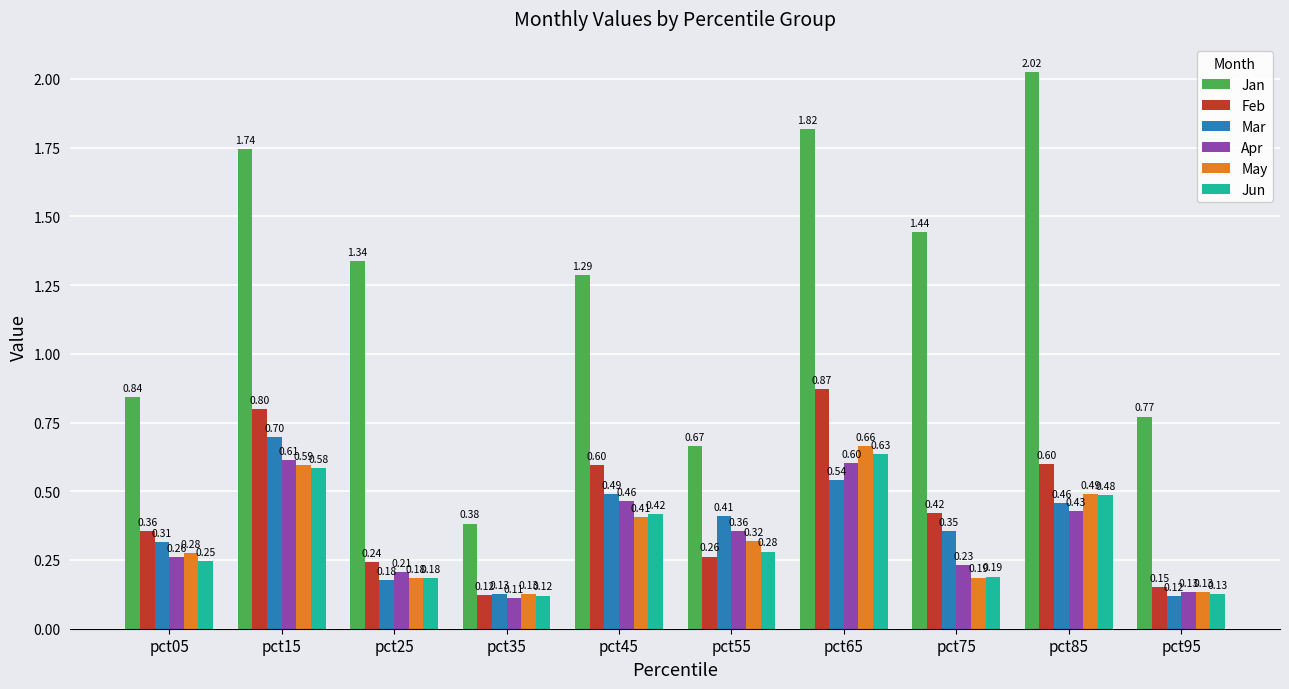

Rank the series by their maximum value, from highest to lowest.

Jan, Feb, Mar, May, Jun, Apr